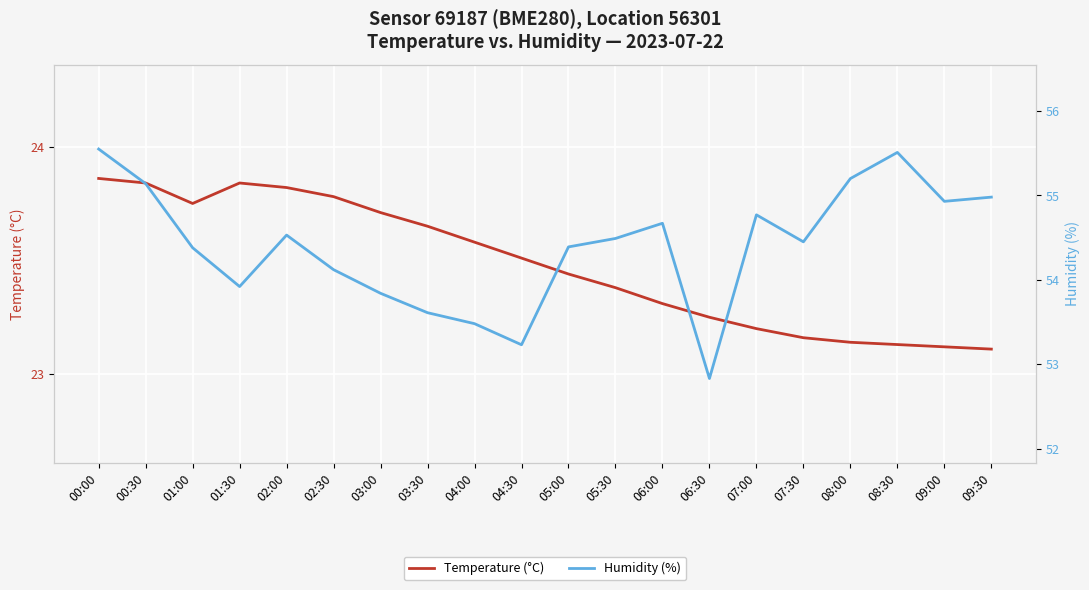

Is the value of Temperature (°C) at 08:00 greater than the value of Humidity (%) at 03:30?

No